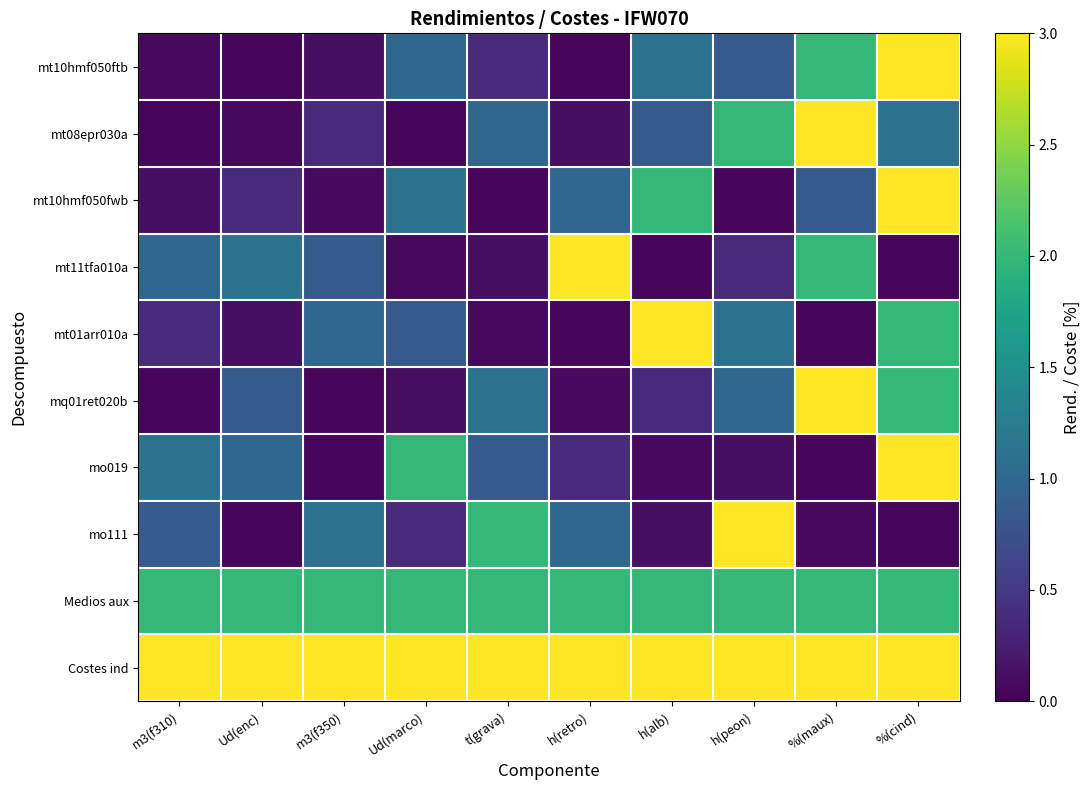

Count the number of data series in this chart.

10